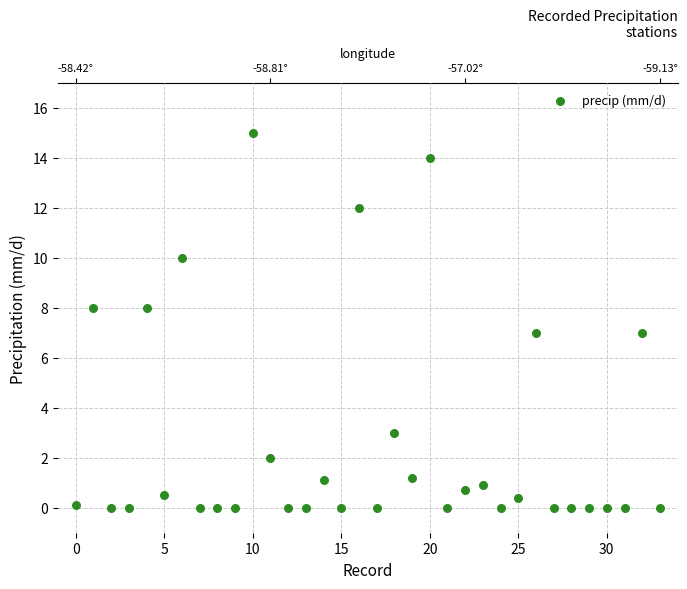

What is the range of Y values (max minus min)?

15.0